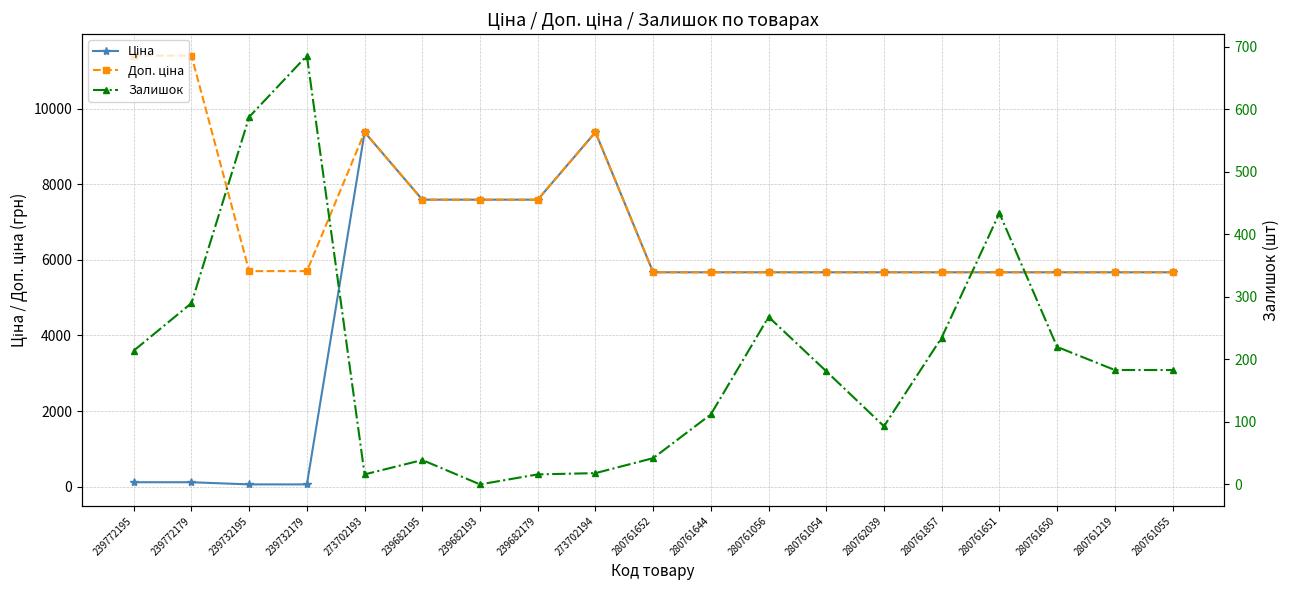

Does the chart have visible grid lines?

Yes